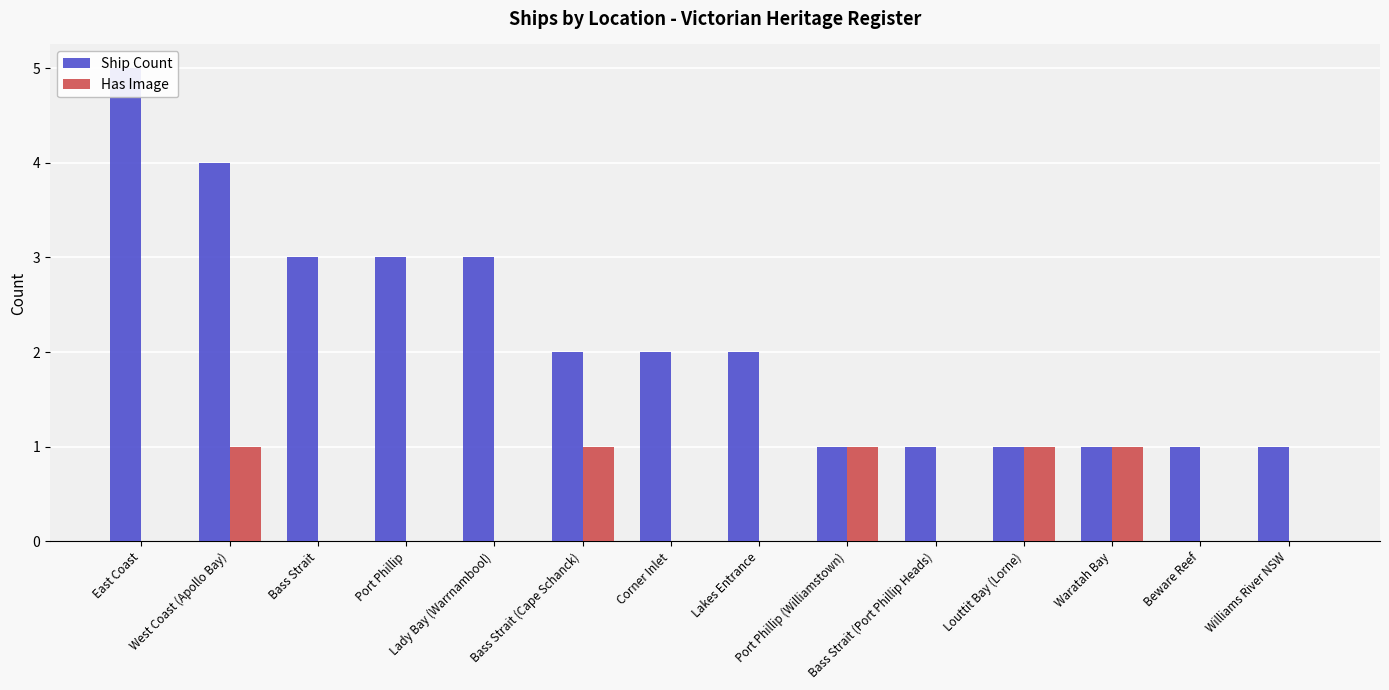

Reading left to right, list all the values displayed in this chart.

Ship Count: East Coast=5	West Coast (Apollo Bay)=4	Bass Strait=3	Port Phillip=3	Lady Bay (Warrnambool)=3	Bass Strait (Cape Schanck)=2	Corner Inlet=2	Lakes Entrance=2	Port Phillip (Williamstown)=1	Bass Strait (Port Phillip Heads)=1	Louttit Bay (Lorne)=1	Waratah Bay=1	Beware Reef=1	Williams River NSW=1
Has Image: East Coast=0	West Coast (Apollo Bay)=1	Bass Strait=0	Port Phillip=0	Lady Bay (Warrnambool)=0	Bass Strait (Cape Schanck)=1	Corner Inlet=0	Lakes Entrance=0	Port Phillip (Williamstown)=1	Bass Strait (Port Phillip Heads)=0	Louttit Bay (Lorne)=1	Waratah Bay=1	Beware Reef=0	Williams River NSW=0